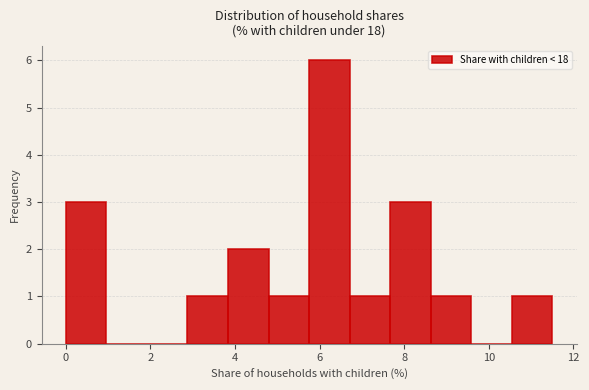

Reading left to right, list every bar in this chart as the range it spans on the x-axis followed by its height. Neither the bar edges nor the heights are printed on the chart, so give them approximately, as read against the axes.

0.0 to 1.0: 3
1.0 to 2.0: 0
2.0 to 2.8: 0
2.8 to 3.8: 1
3.8 to 4.8: 2
4.8 to 5.8: 1
5.8 to 6.8: 6
6.8 to 7.6: 1
7.6 to 8.6: 3
8.6 to 9.6: 1
9.6 to 10.6: 0
10.6 to 11.6: 1